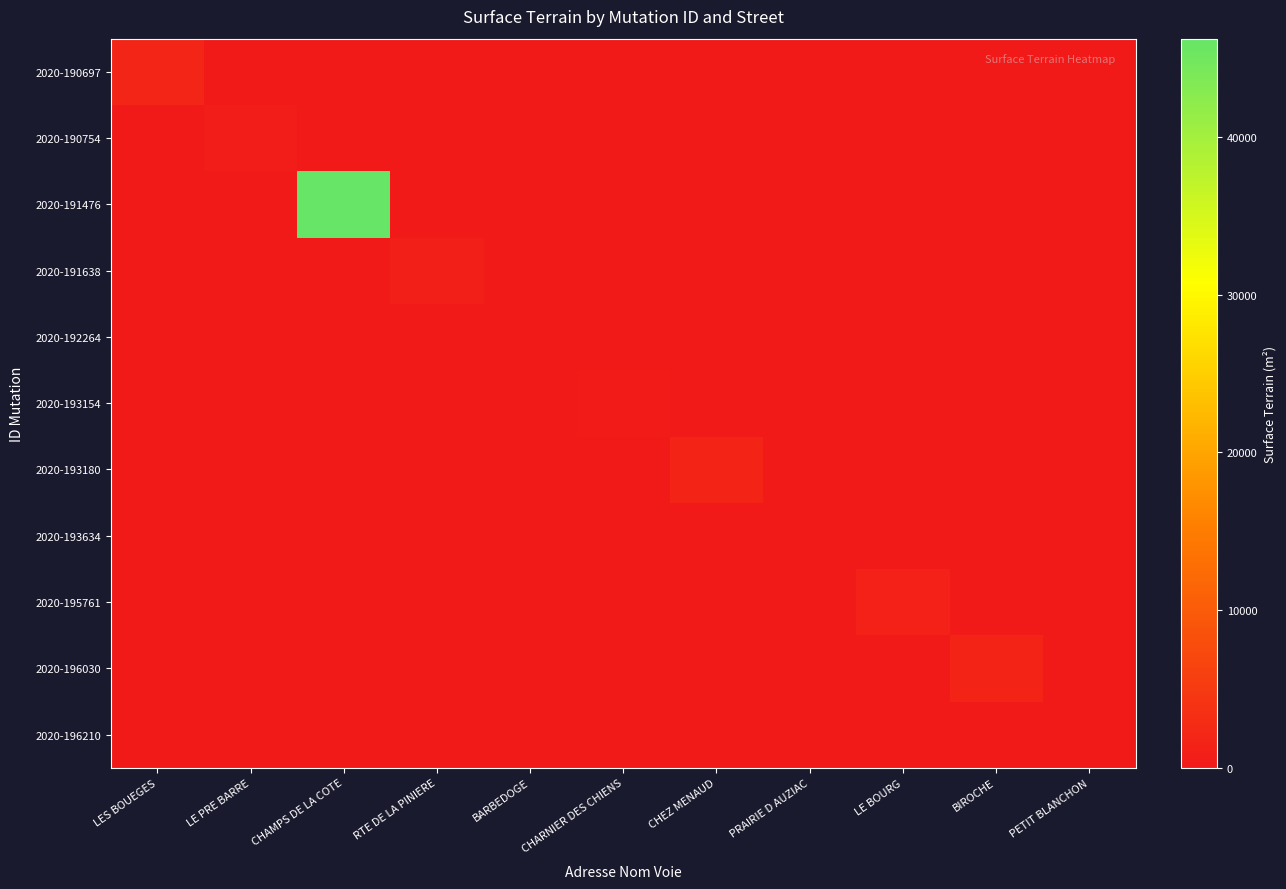

Reading left to right, extract all data points from this chart.

2020-190697: LES BOUEGES=1980	LE PRE BARRE=0	CHAMPS DE LA COTE=0	RTE DE LA PINIERE=0	BARBEDOGE=0	CHARNIER DES CHIENS=0	CHEZ MENAUD=0	PRAIRIE D AUZIAC=0	LE BOURG=0	BIROCHE=0	PETIT BLANCHON=0
2020-190754: LES BOUEGES=0	LE PRE BARRE=675	CHAMPS DE LA COTE=0	RTE DE LA PINIERE=0	BARBEDOGE=0	CHARNIER DES CHIENS=0	CHEZ MENAUD=0	PRAIRIE D AUZIAC=0	LE BOURG=0	BIROCHE=0	PETIT BLANCHON=0
2020-191476: LES BOUEGES=0	LE PRE BARRE=0	CHAMPS DE LA COTE=46230	RTE DE LA PINIERE=0	BARBEDOGE=0	CHARNIER DES CHIENS=0	CHEZ MENAUD=0	PRAIRIE D AUZIAC=0	LE BOURG=0	BIROCHE=0	PETIT BLANCHON=0
2020-191638: LES BOUEGES=0	LE PRE BARRE=0	CHAMPS DE LA COTE=0	RTE DE LA PINIERE=840	BARBEDOGE=0	CHARNIER DES CHIENS=0	CHEZ MENAUD=0	PRAIRIE D AUZIAC=0	LE BOURG=0	BIROCHE=0	PETIT BLANCHON=0
2020-192264: LES BOUEGES=0	LE PRE BARRE=0	CHAMPS DE LA COTE=0	RTE DE LA PINIERE=0	BARBEDOGE=307	CHARNIER DES CHIENS=0	CHEZ MENAUD=0	PRAIRIE D AUZIAC=0	LE BOURG=0	BIROCHE=0	PETIT BLANCHON=0
2020-193154: LES BOUEGES=0	LE PRE BARRE=0	CHAMPS DE LA COTE=0	RTE DE LA PINIERE=0	BARBEDOGE=0	CHARNIER DES CHIENS=395	CHEZ MENAUD=0	PRAIRIE D AUZIAC=0	LE BOURG=0	BIROCHE=0	PETIT BLANCHON=0
2020-193180: LES BOUEGES=0	LE PRE BARRE=0	CHAMPS DE LA COTE=0	RTE DE LA PINIERE=0	BARBEDOGE=0	CHARNIER DES CHIENS=0	CHEZ MENAUD=1750	PRAIRIE D AUZIAC=0	LE BOURG=0	BIROCHE=0	PETIT BLANCHON=0
2020-193634: LES BOUEGES=0	LE PRE BARRE=0	CHAMPS DE LA COTE=0	RTE DE LA PINIERE=0	BARBEDOGE=0	CHARNIER DES CHIENS=0	CHEZ MENAUD=0	PRAIRIE D AUZIAC=40	LE BOURG=0	BIROCHE=0	PETIT BLANCHON=0
2020-195761: LES BOUEGES=0	LE PRE BARRE=0	CHAMPS DE LA COTE=0	RTE DE LA PINIERE=0	BARBEDOGE=0	CHARNIER DES CHIENS=0	CHEZ MENAUD=0	PRAIRIE D AUZIAC=0	LE BOURG=1295	BIROCHE=0	PETIT BLANCHON=0
2020-196030: LES BOUEGES=0	LE PRE BARRE=0	CHAMPS DE LA COTE=0	RTE DE LA PINIERE=0	BARBEDOGE=0	CHARNIER DES CHIENS=0	CHEZ MENAUD=0	PRAIRIE D AUZIAC=0	LE BOURG=0	BIROCHE=1630	PETIT BLANCHON=0
2020-196210: LES BOUEGES=0	LE PRE BARRE=0	CHAMPS DE LA COTE=0	RTE DE LA PINIERE=0	BARBEDOGE=0	CHARNIER DES CHIENS=0	CHEZ MENAUD=0	PRAIRIE D AUZIAC=0	LE BOURG=0	BIROCHE=0	PETIT BLANCHON=170